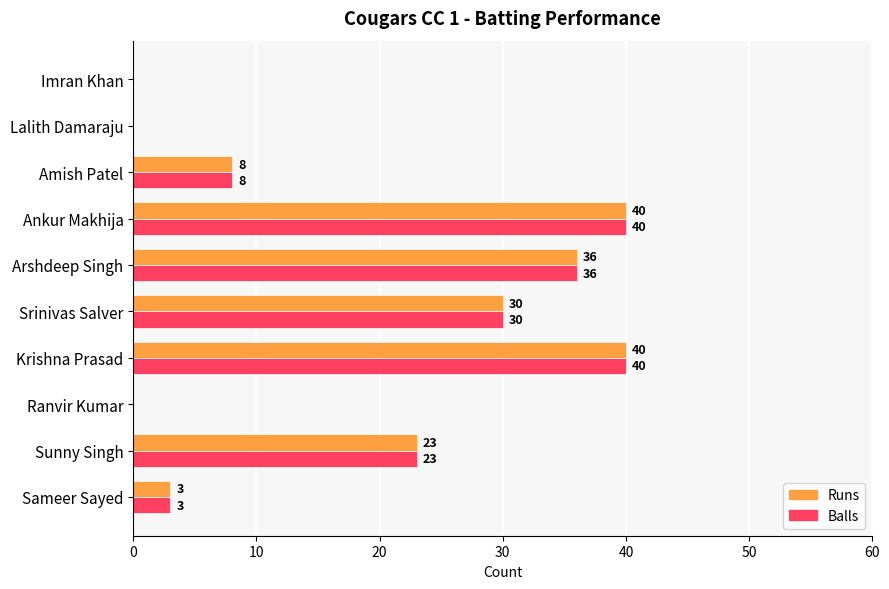

Read the Balls value at Arshdeep Singh.

36